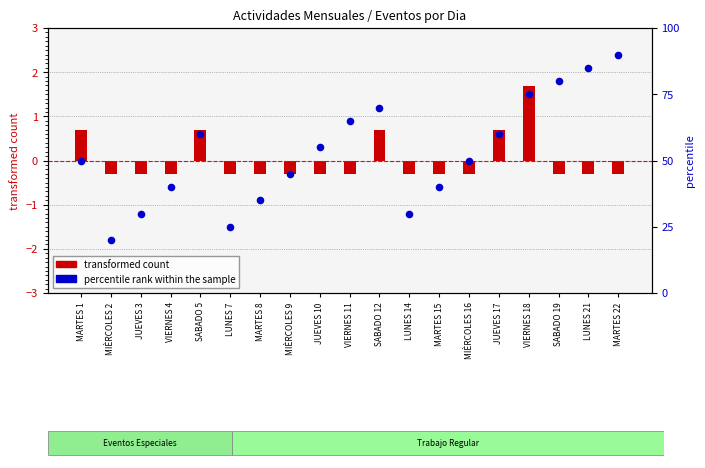

What is the total value across all series at SABADO 19?

79.7